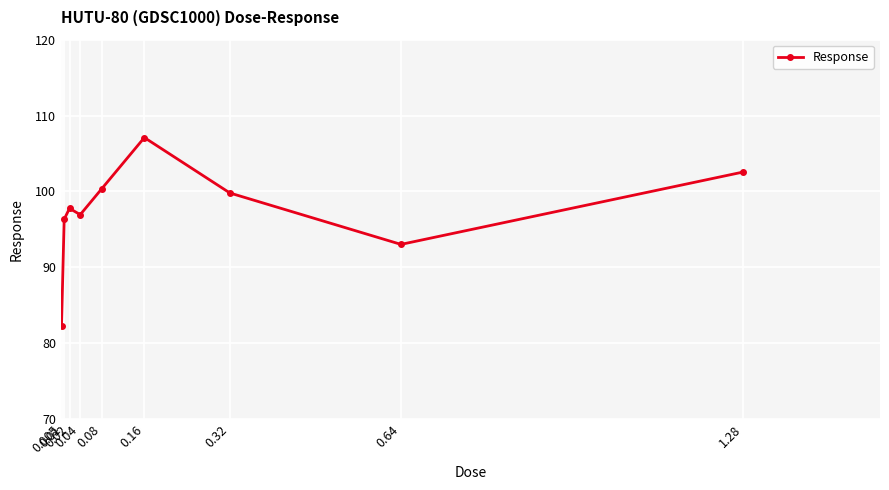

Rank the categories by value from lowest to highest.

0.005, 0.64, 0.01, 0.04, 0.02, 0.32, 0.08, 1.28, 0.16